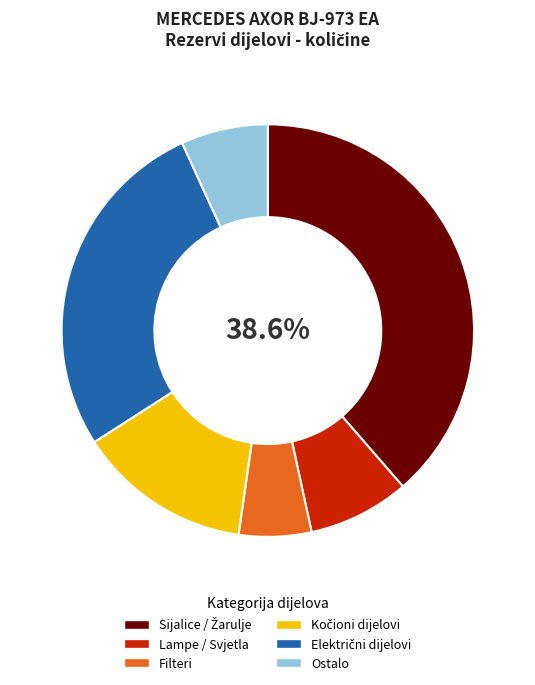

What is the ratio of the value at Filteri to the value at Lampe / Svjetla?

0.7